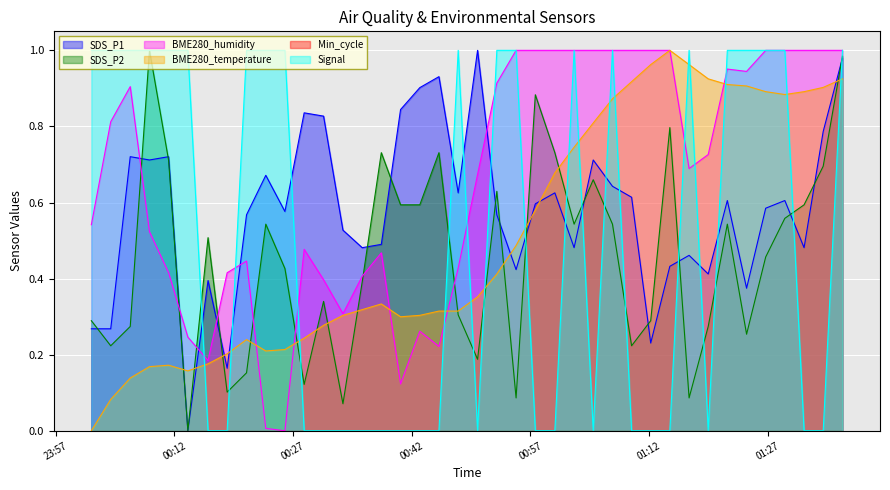

Which category has the highest value across all series?

2022/12/16 00:50:19